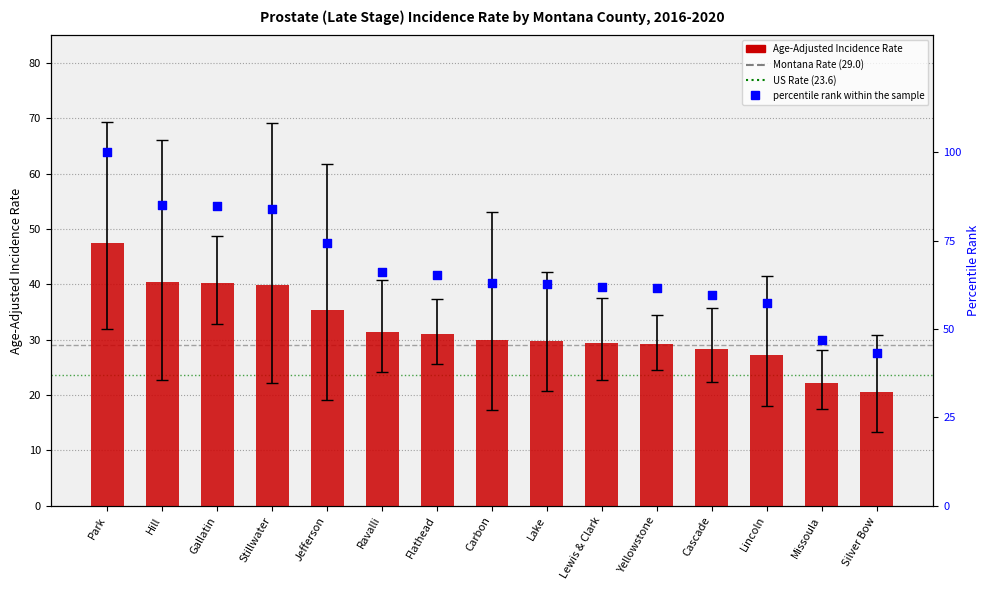

What are all the series names shown in the legend?

Age-Adjusted Incidence Rate, percentile rank within the sample